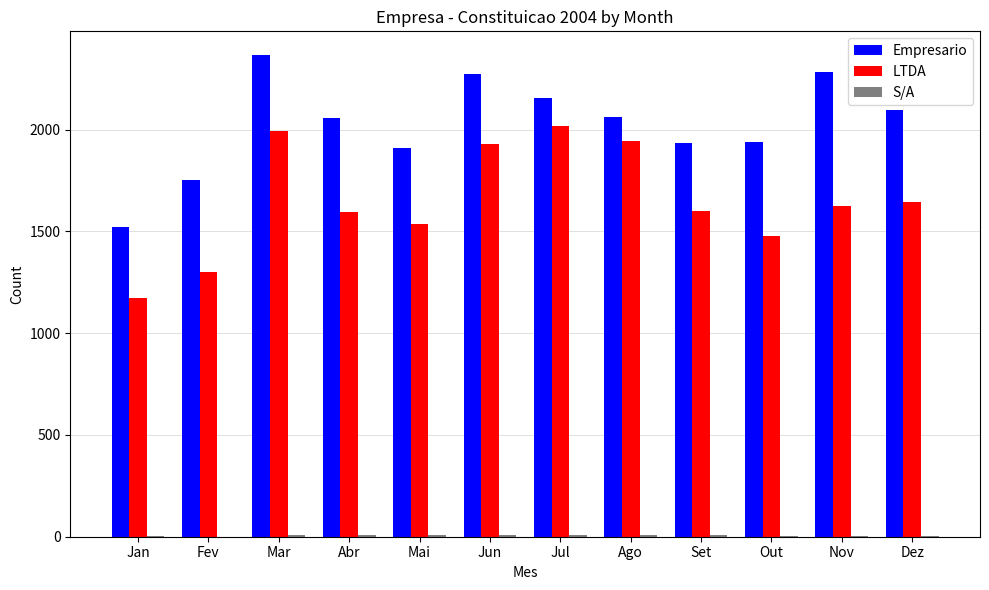

What is the greatest value displayed?

2364